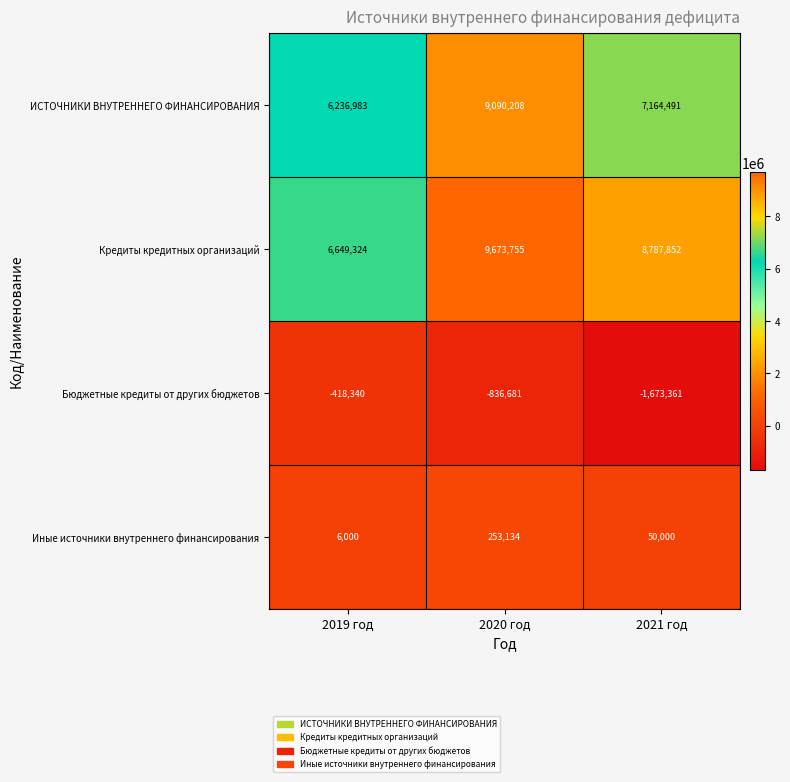

How many series are shown in this chart?

4